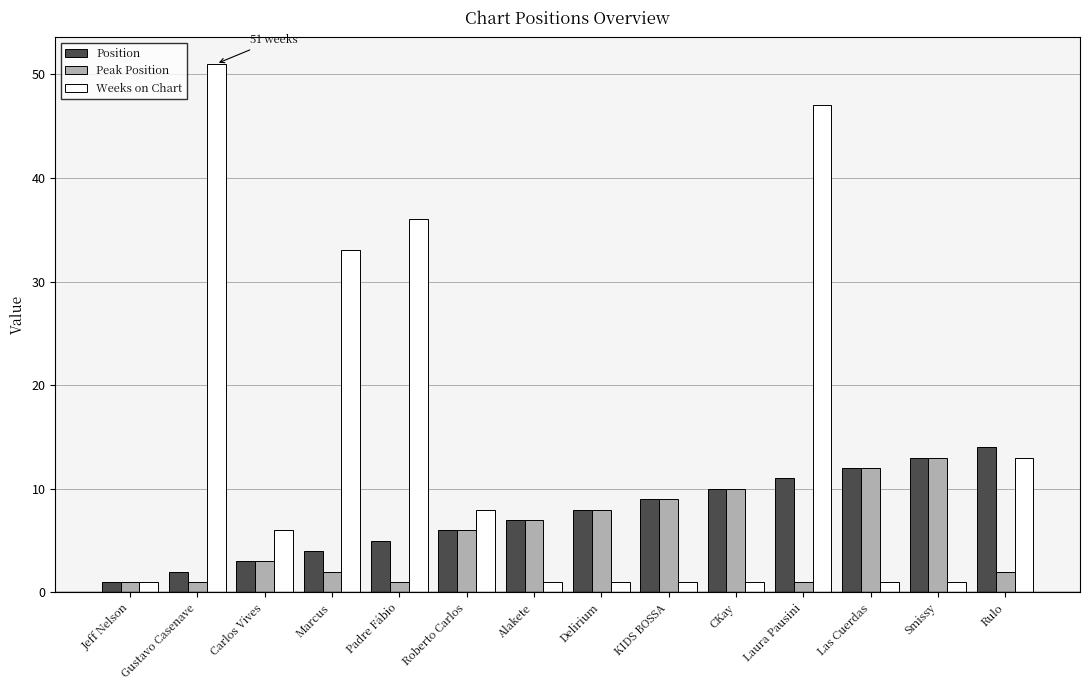

Which series has the largest range (max minus min)?

Weeks on Chart